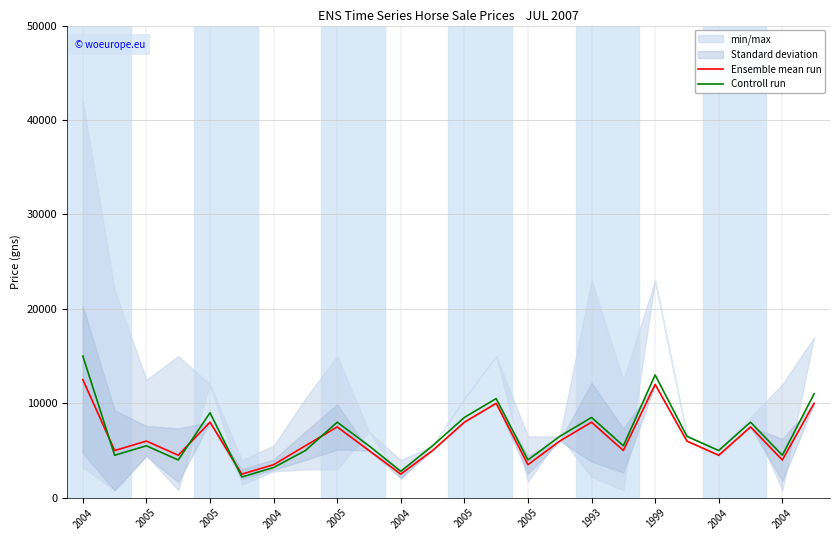

True or false: Controll run has a value of 14488 at 1993.

False